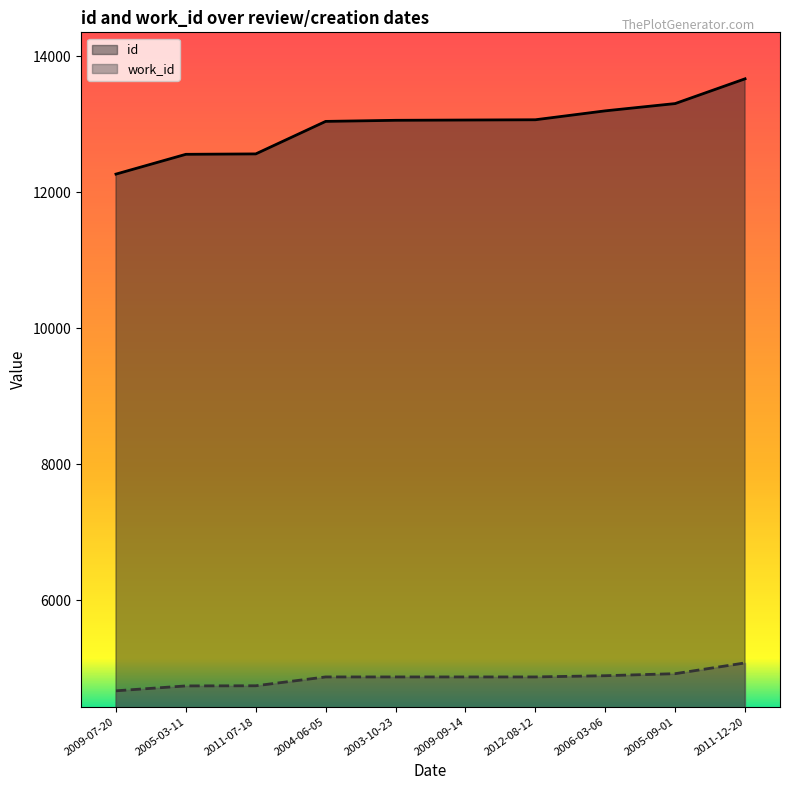

Does the chart display data point markers on the line(s)?

No